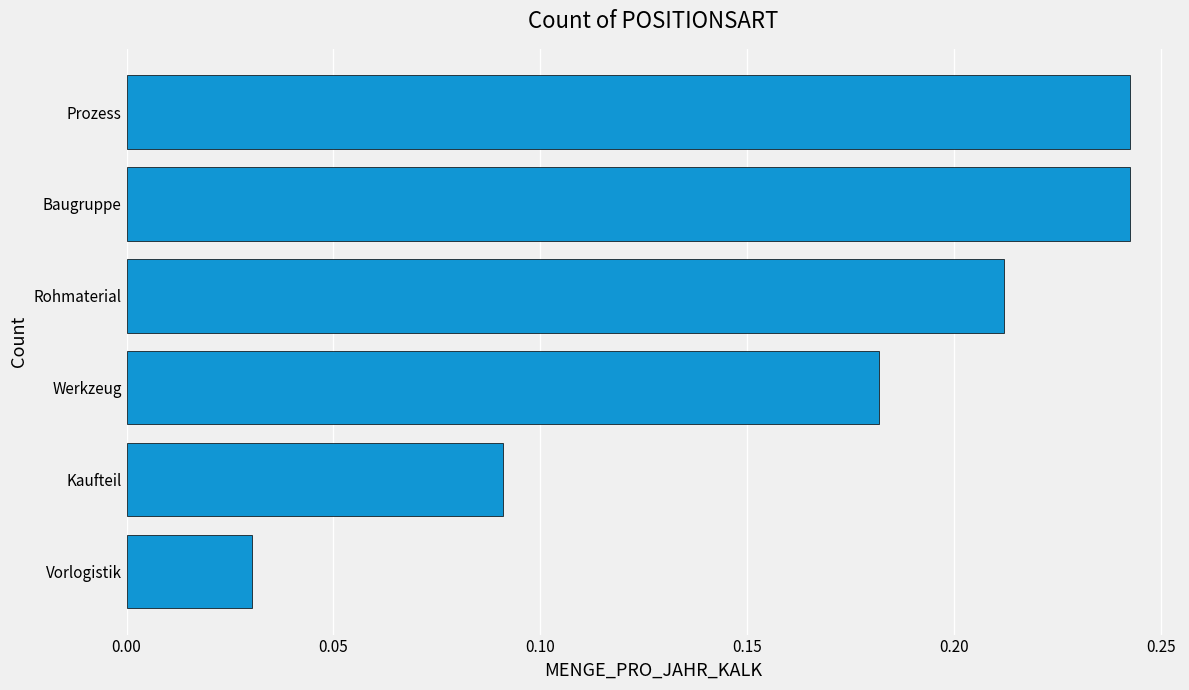

What is the change in value from Vorlogistik to Rohmaterial?

+0.2